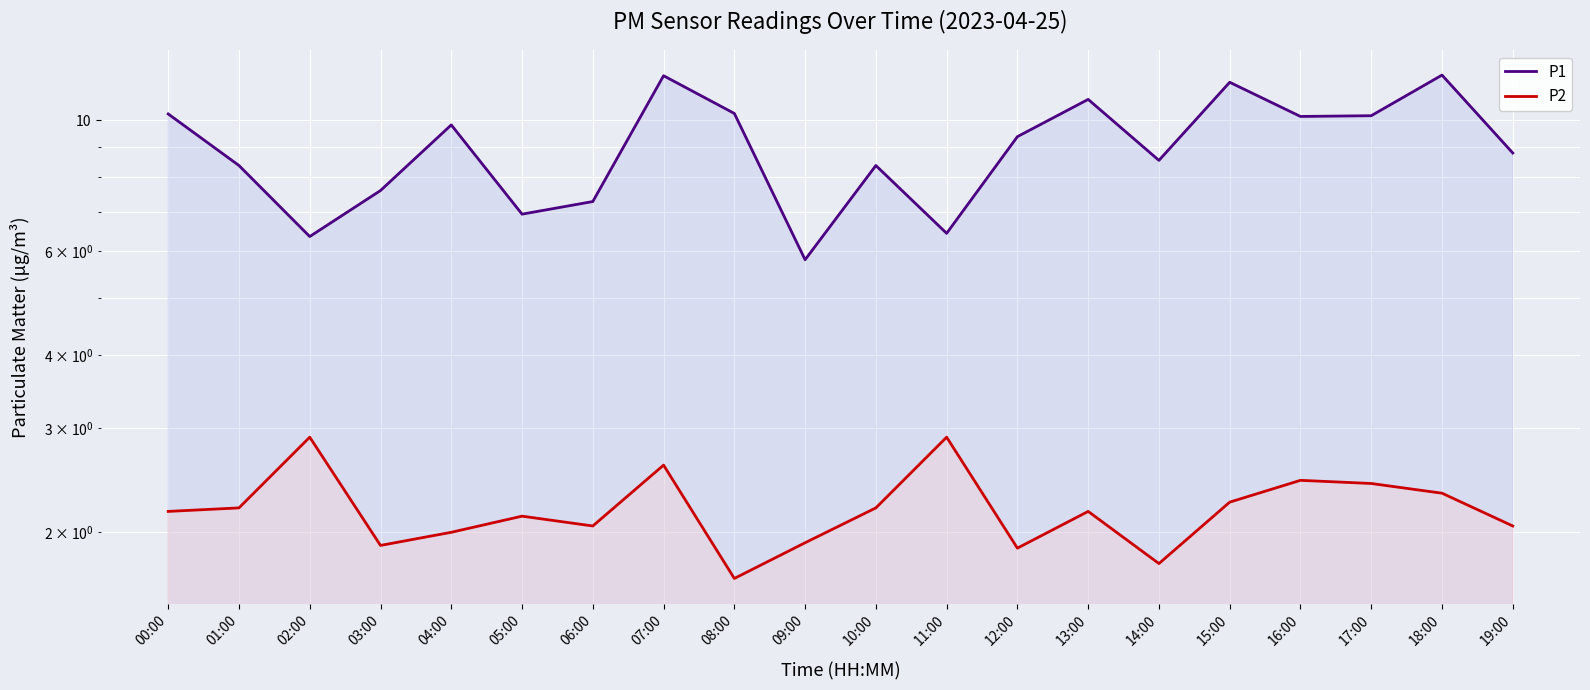

What is the value of the P2 point at the 2nd from the left?

2.2